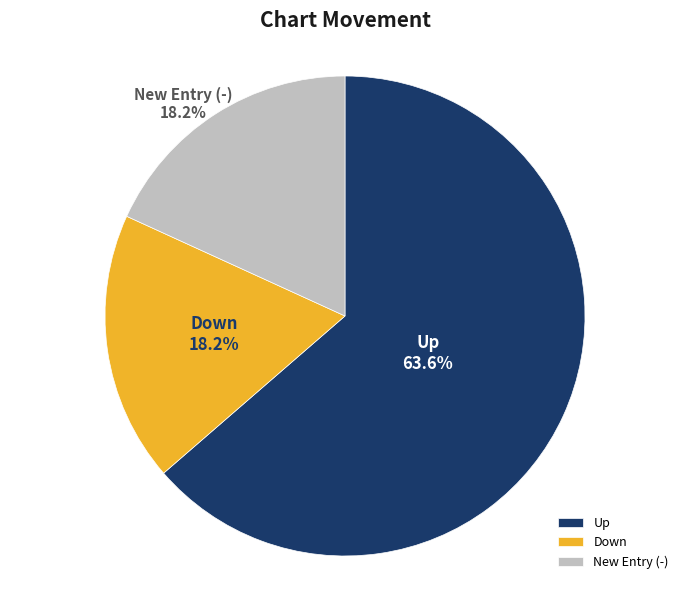

Which category has the biggest portion of the pie?

Up